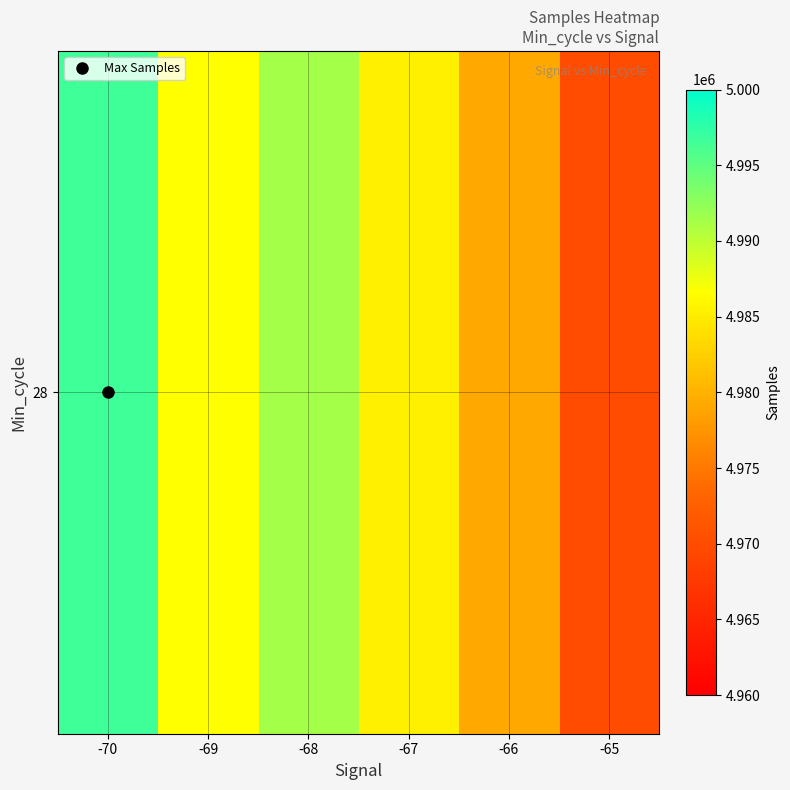

Rank the categories by value from lowest to highest.

-65, -66, -67, -69, -68, -70